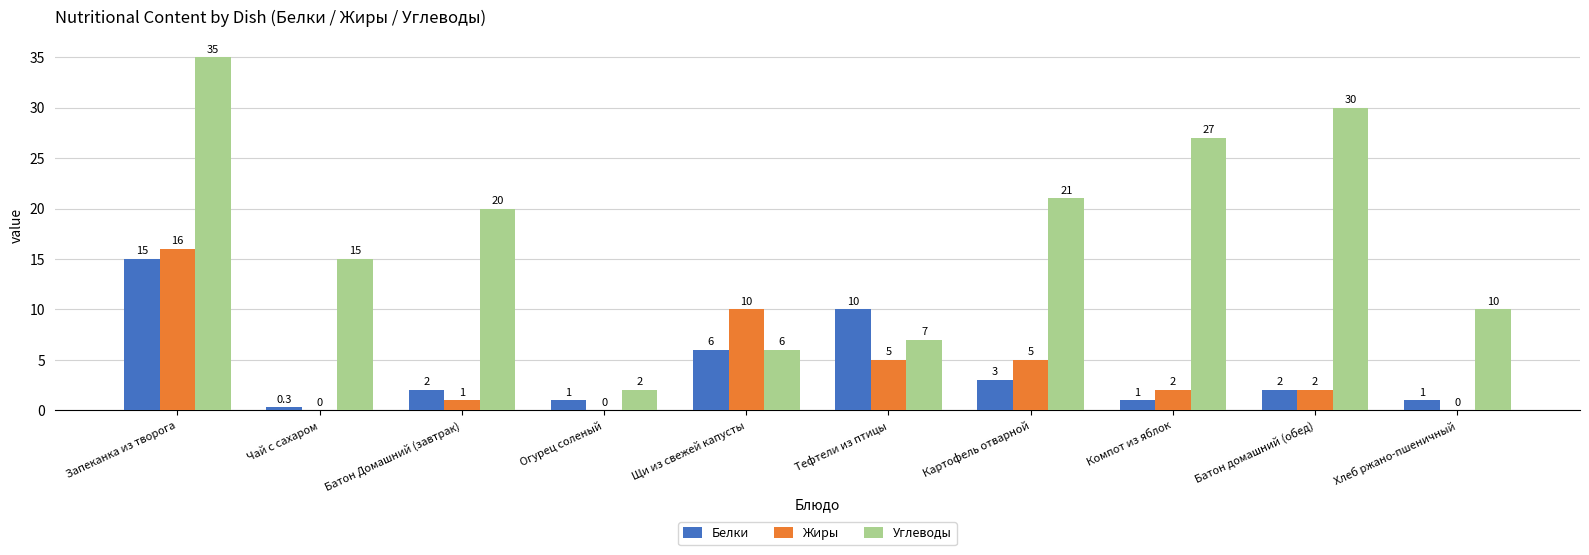

What is the maximum value shown in the chart?

35.0